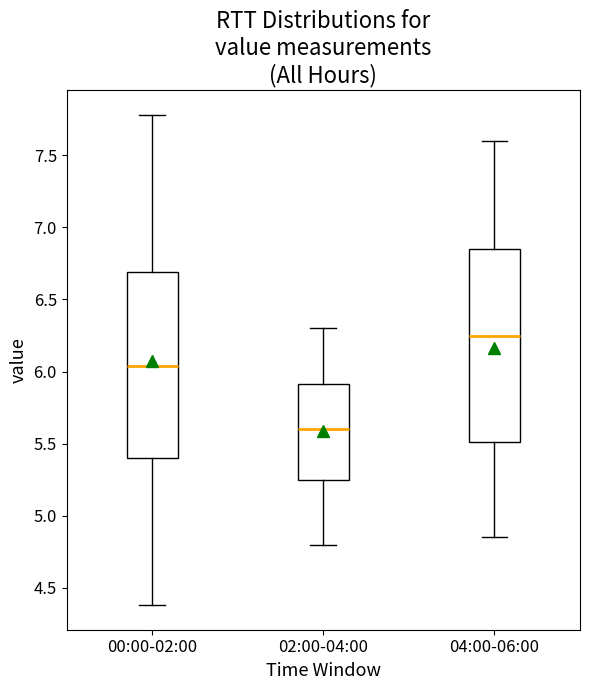

Which box's median line is the highest?

04:00-06:00